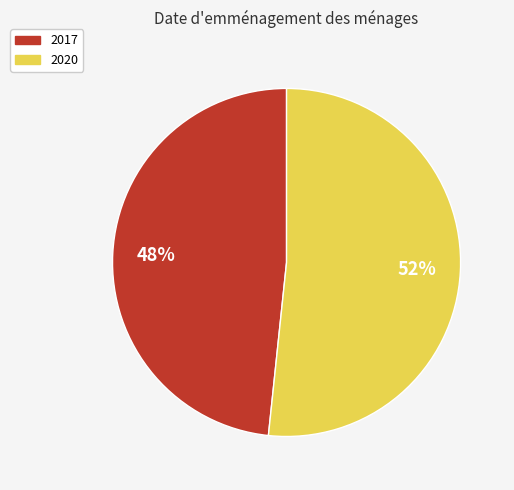

Approximately how many times larger is the value at 2020 compared to 2017?

1.1